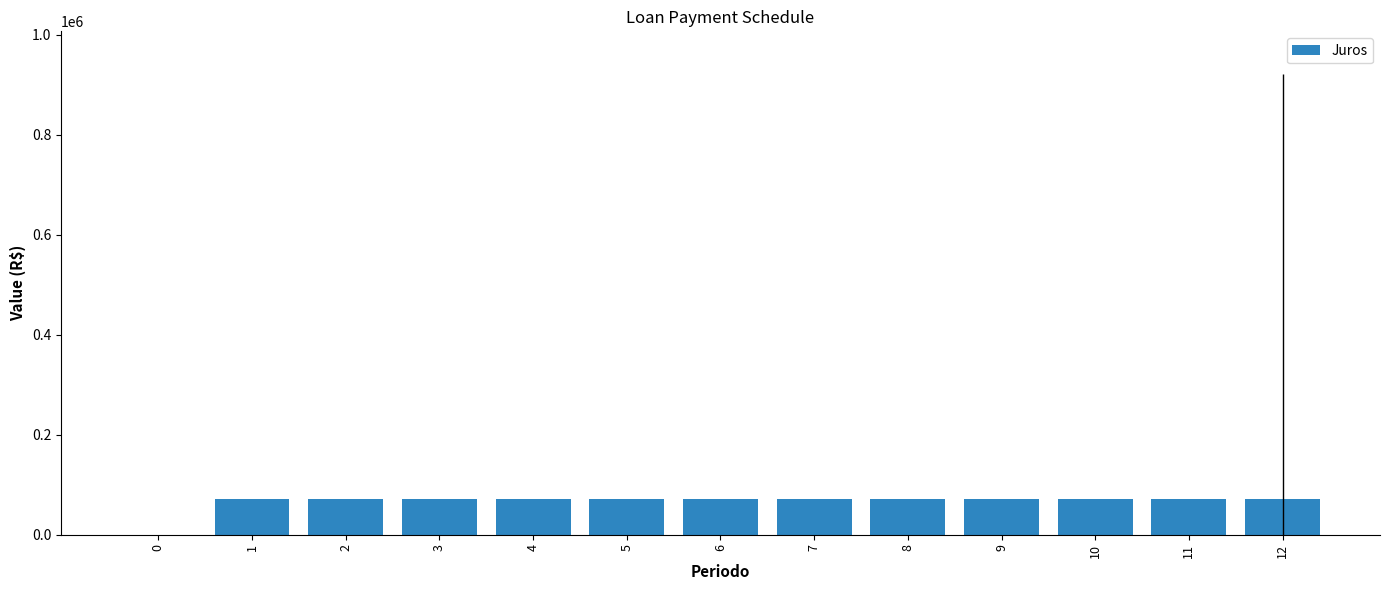

What is the change in value from 0 to 3?

+72250